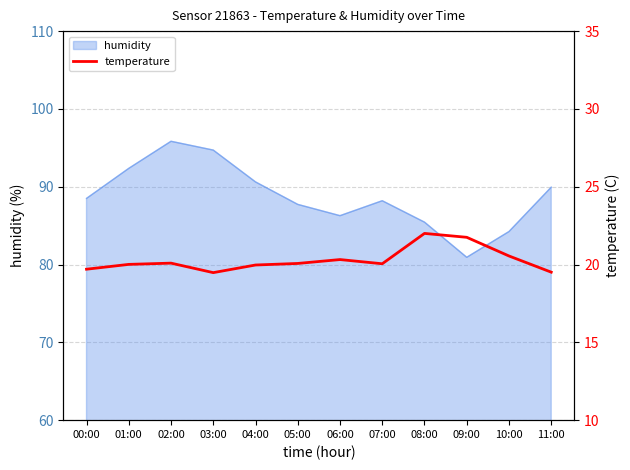

List the labels in order of value, smallest first.

03:00, 11:00, 00:00, 04:00, 01:00, 07:00, 05:00, 02:00, 06:00, 10:00, 09:00, 08:00